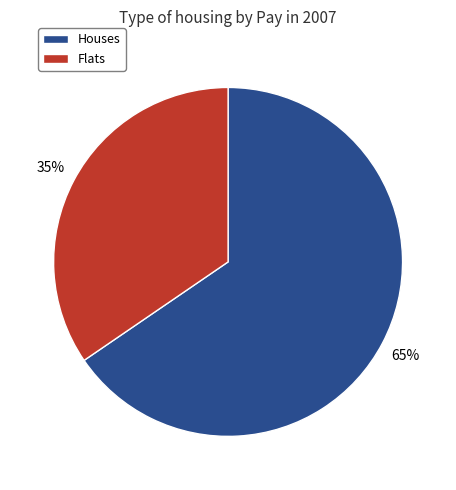

Which slice is the largest?

Houses